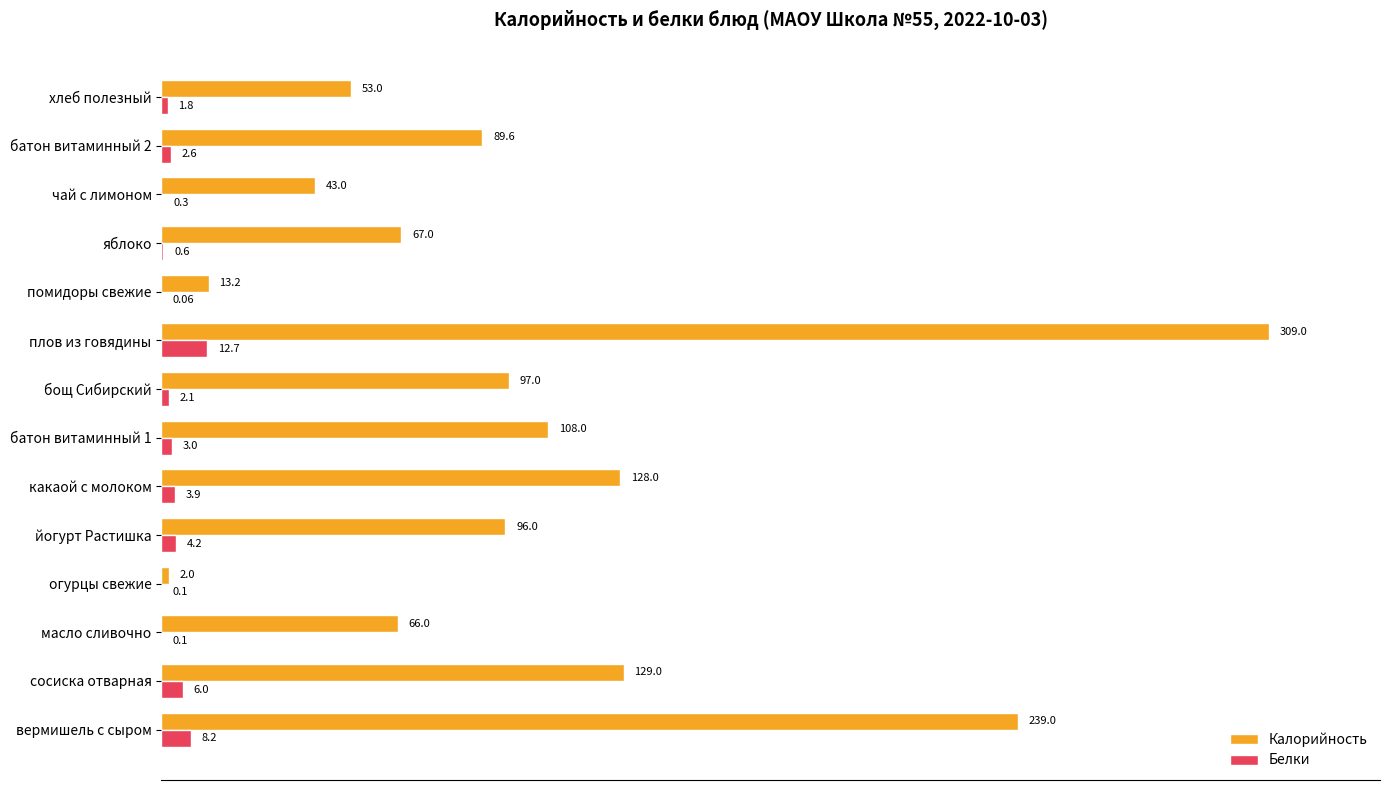

At which label is Калорийность closest to 155?

сосиска отварная